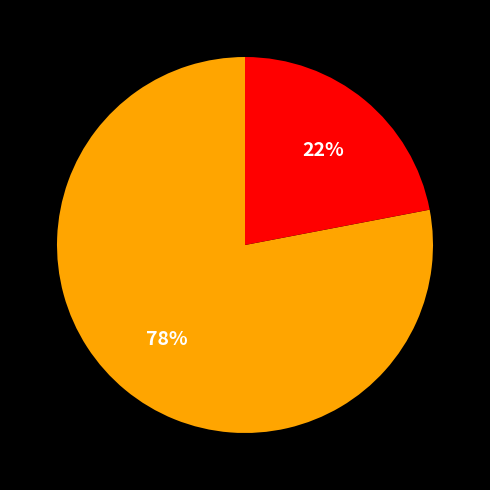

To the nearest percent, what is the difference between the largest and smallest slice percentages?

56%